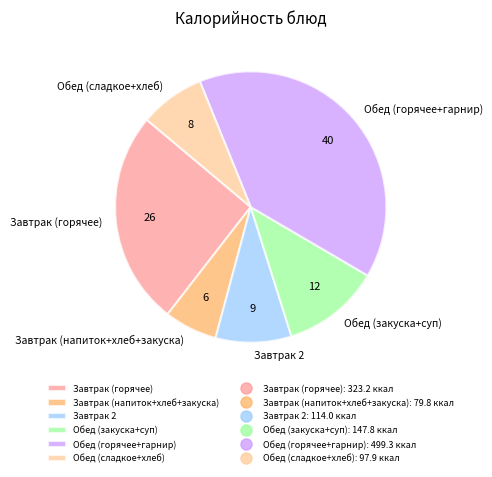

Rank the categories by value from lowest to highest.

Завтрак (напиток+хлеб+закуска), Обед (сладкое+хлеб), Завтрак 2, Обед (закуска+суп), Завтрак (горячее), Обед (горячее+гарнир)